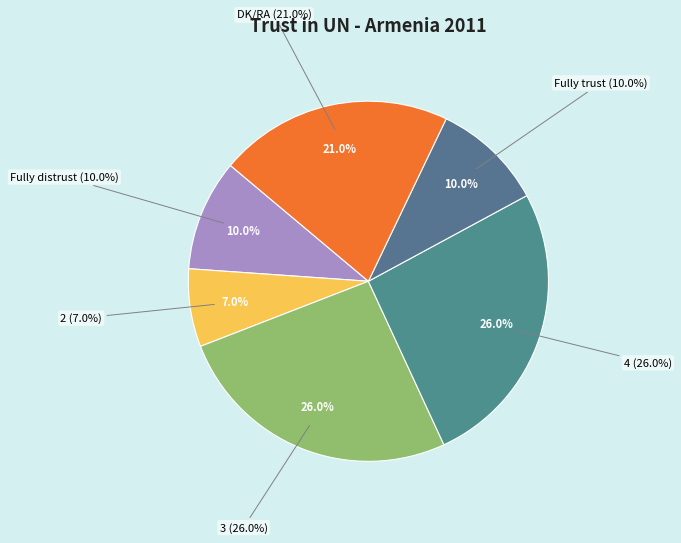

Does any single category account for the majority?

No